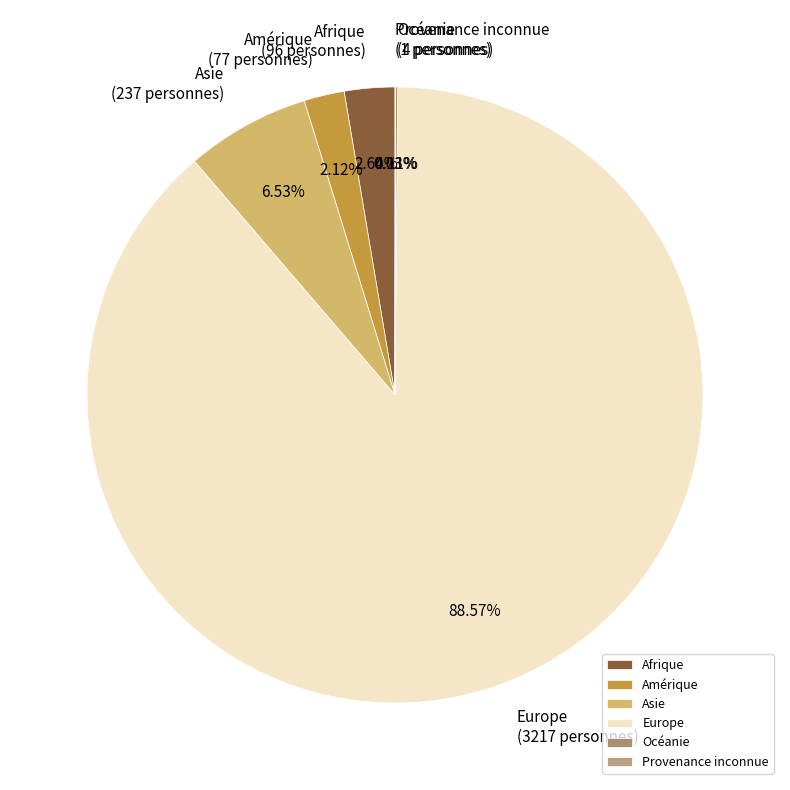

Which category has the biggest portion of the pie?

Europe